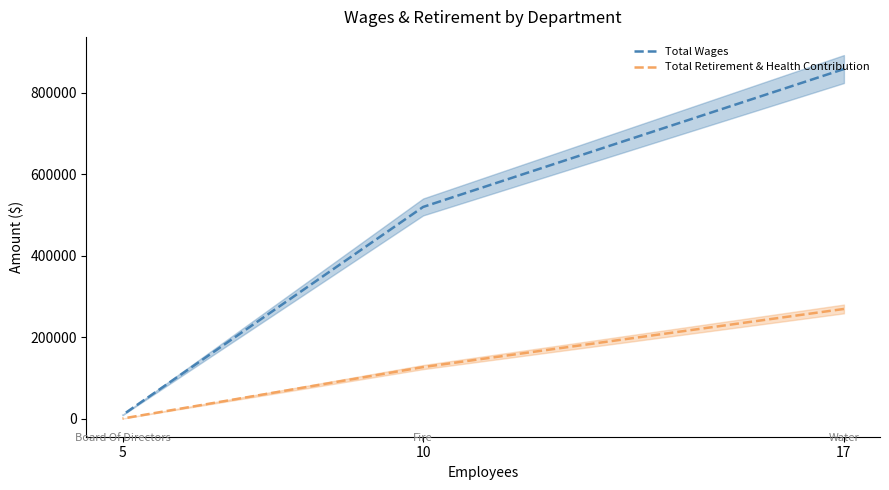

True or false: Total Retirement & Health Contribution has a value of 269202 at 17.

True